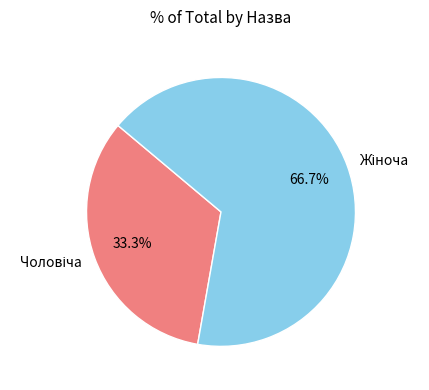

Is there a majority slice in this chart?

Yes